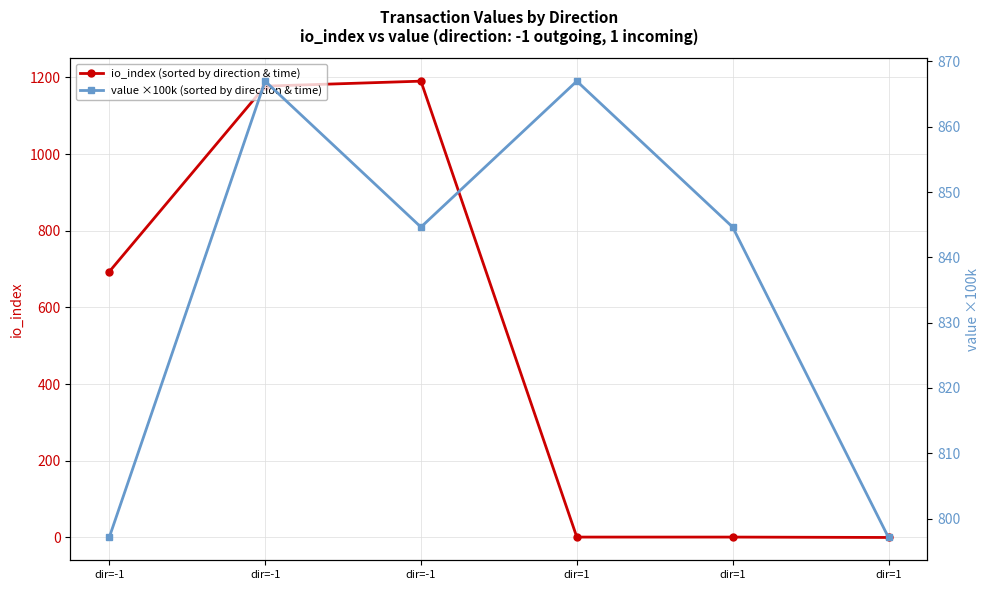

What is the greatest value displayed?

1190.0